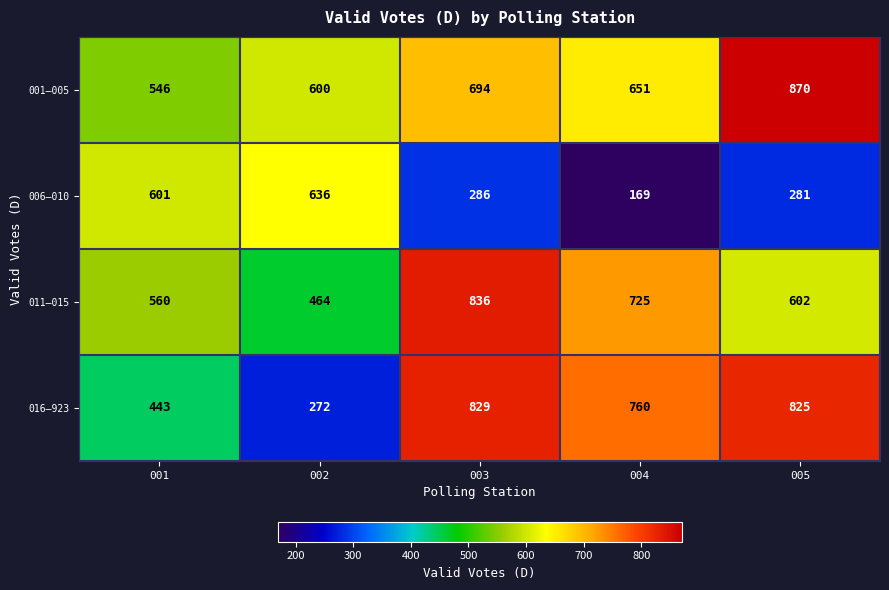

Reading right to left, extract all data points from this chart.

001–005: 005=870	004=651	003=694	002=600	001=546
006–010: 005=281	004=169	003=286	002=636	001=601
011–015: 005=602	004=725	003=836	002=464	001=560
016–923: 005=825	004=760	003=829	002=272	001=443